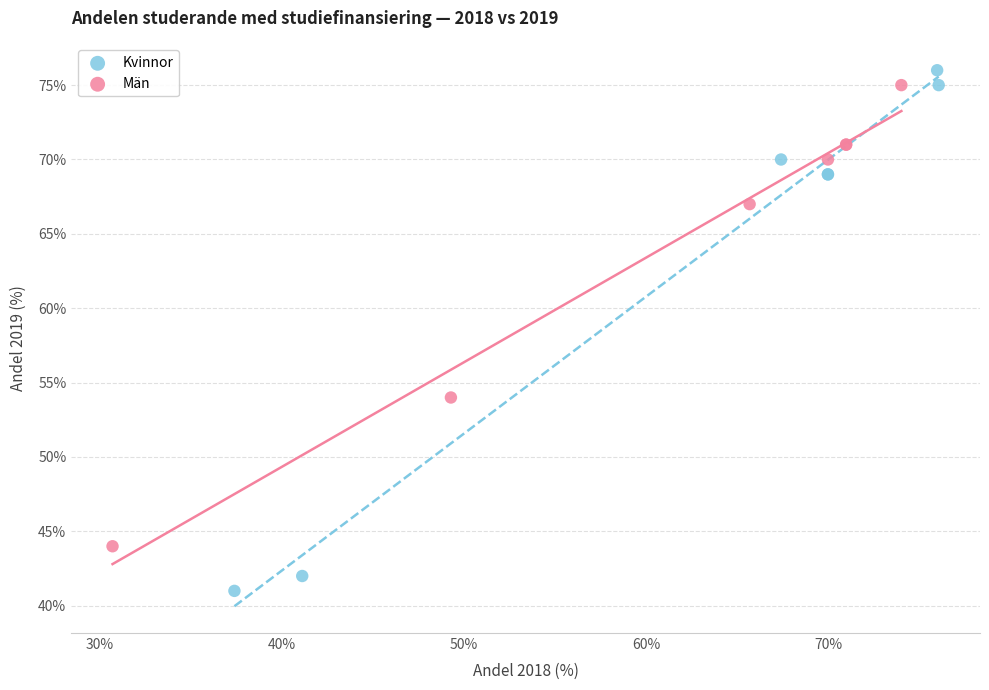

Which series contains the lowest Y value?

Kvinnor